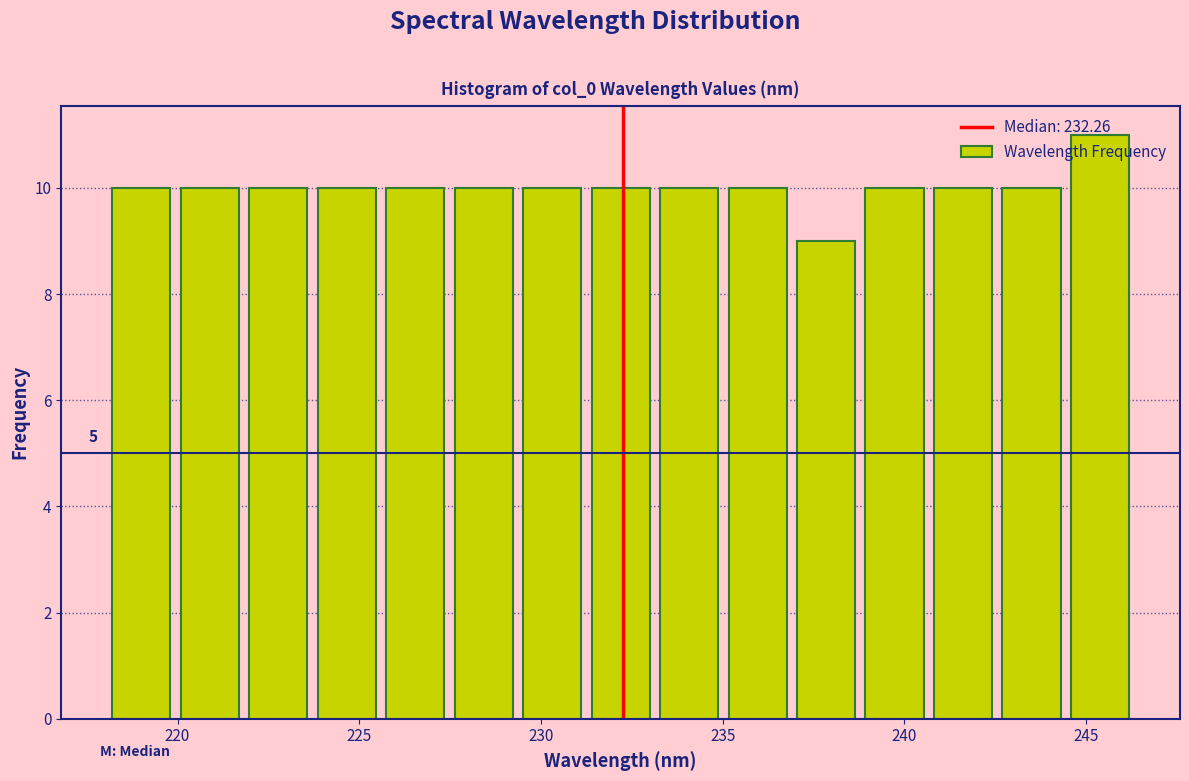

Around what value on the x-axis is the tallest bar? Give the approximate position of its centre, as read against the axis.

245.5